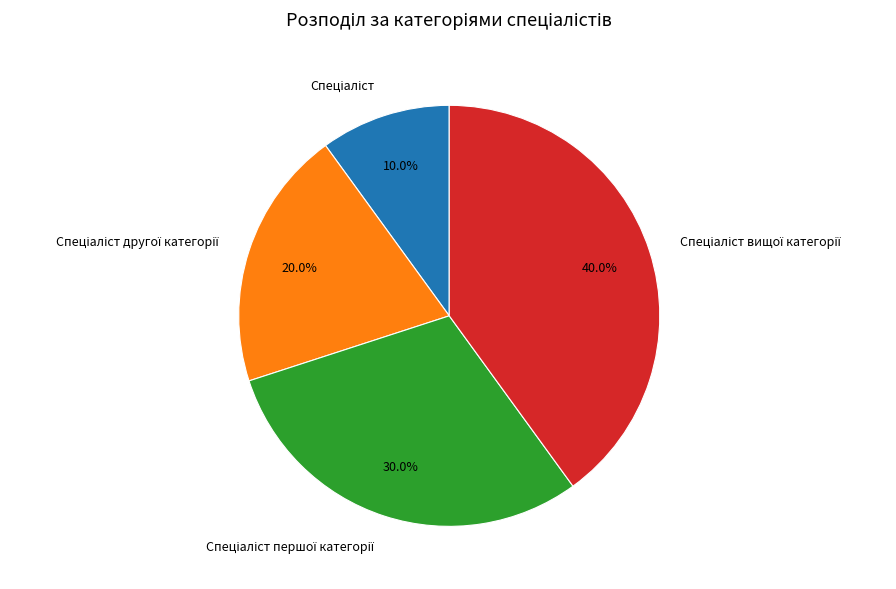

Does any single category account for the majority?

No